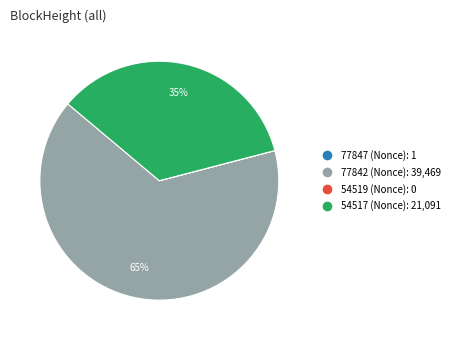

Is it true that 77842 is 65% of the pie?

True